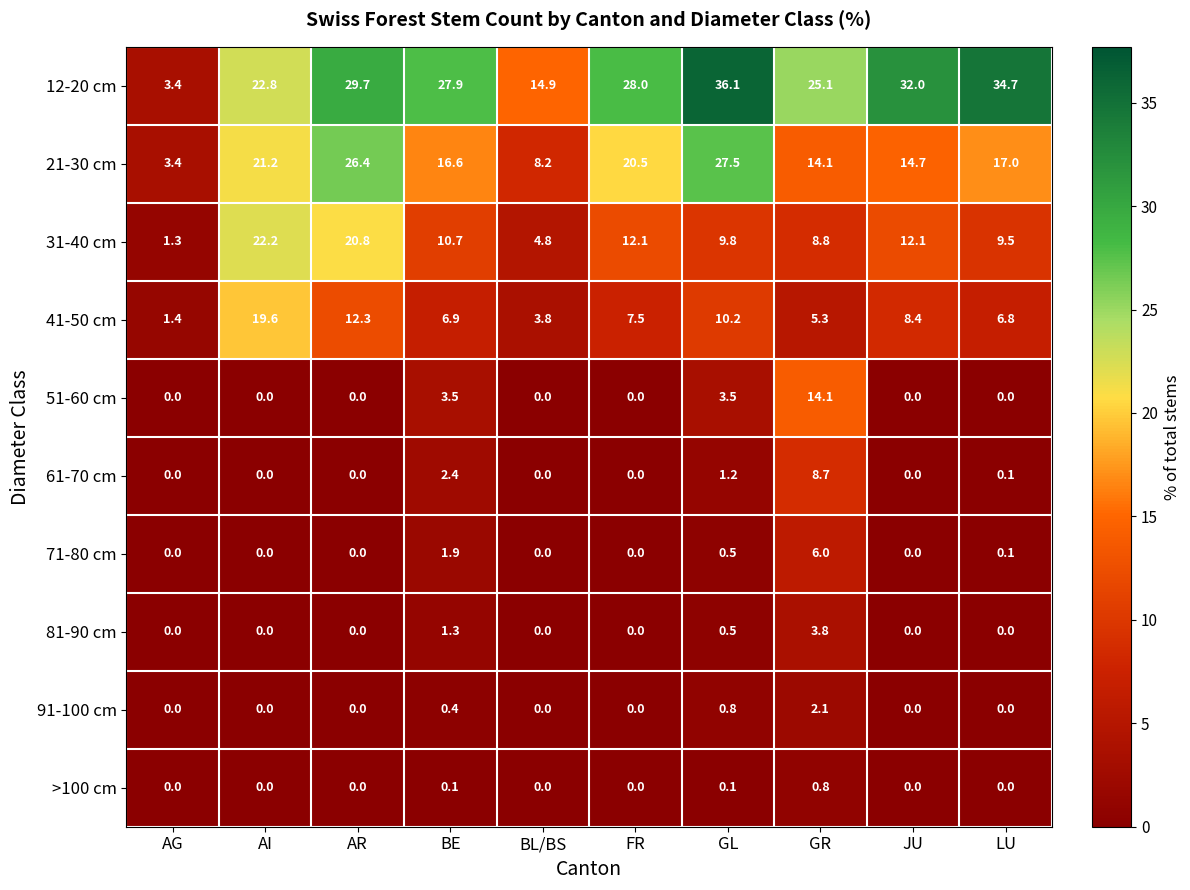

Rank the series by their maximum value, from highest to lowest.

12-20 cm, 21-30 cm, 31-40 cm, 41-50 cm, 51-60 cm, 61-70 cm, 71-80 cm, 81-90 cm, 91-100 cm, >100 cm